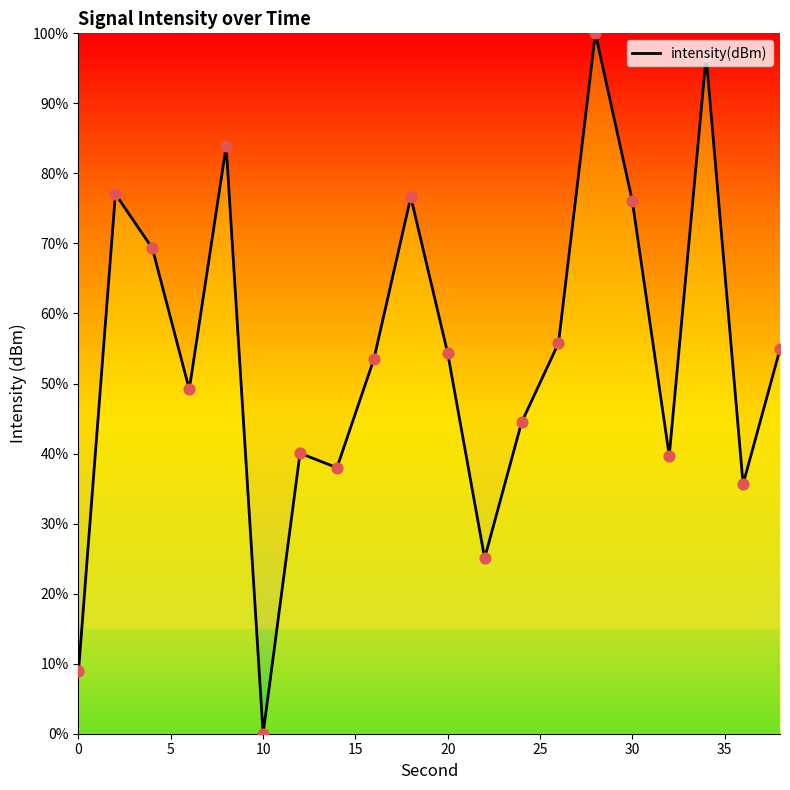

What is the maximum value shown in the chart?

100.0